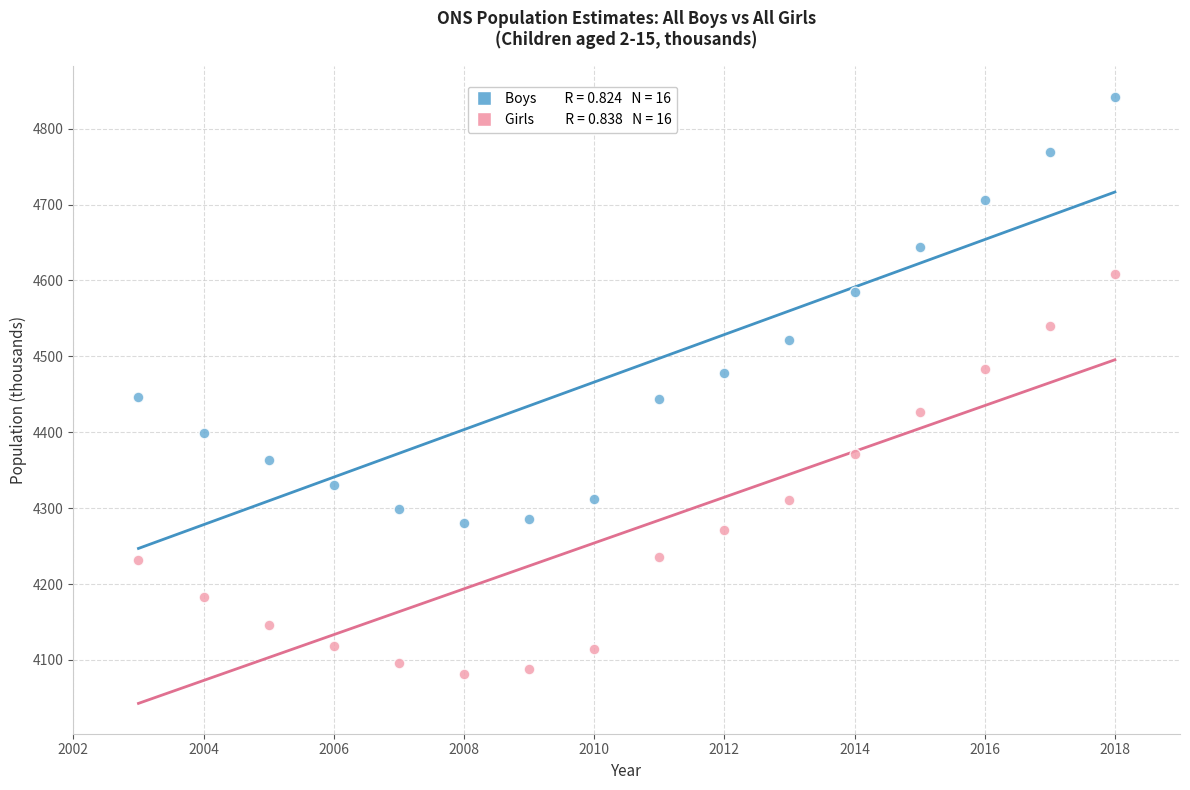

Across all data points, what is the range of Y values (max minus min)?

760.5